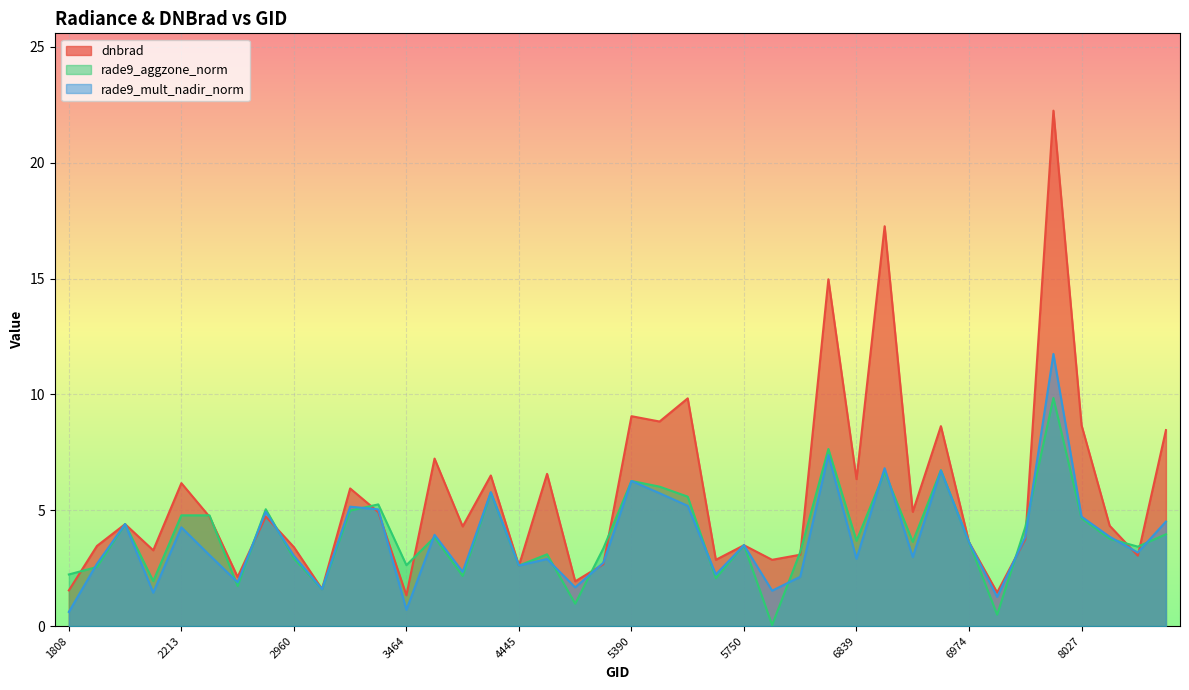

How many lines are shown in the chart?

3